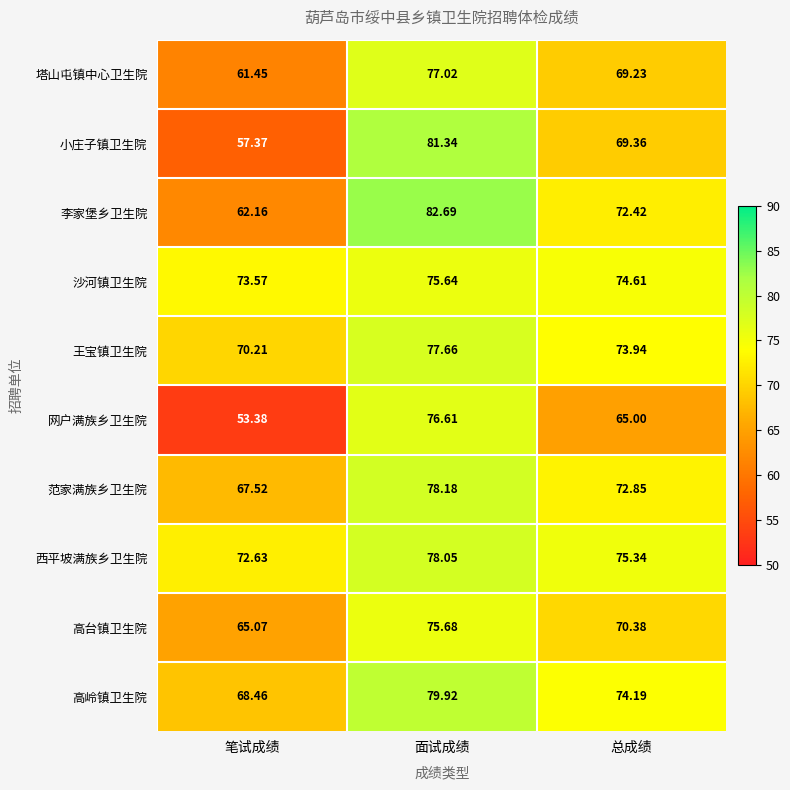

At which label does 王宝镇卫生院 reach its peak?

面试成绩